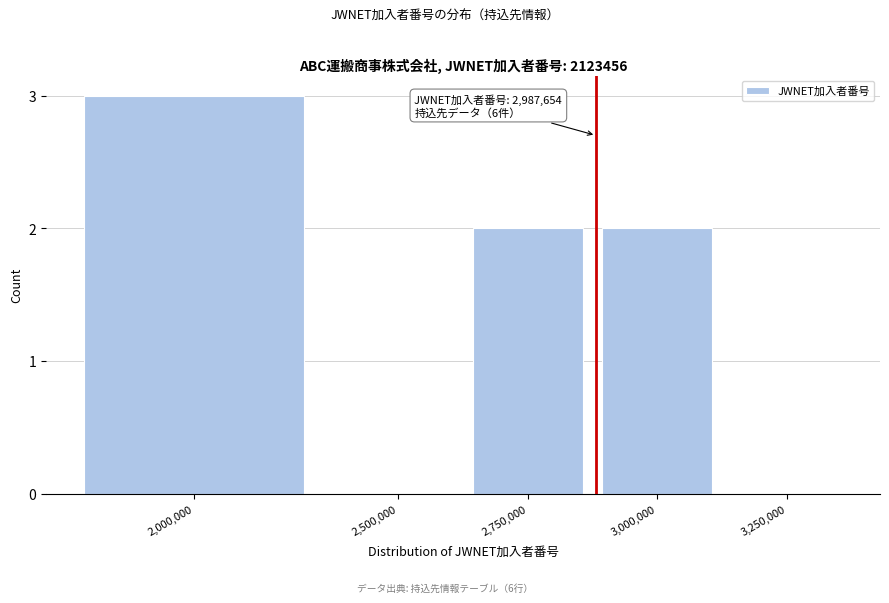

Reading left to right, what are all the values shown in this chart?

2,000,000=3	2,500,000=0	2,750,000=2	3,000,000=2	3,250,000=0